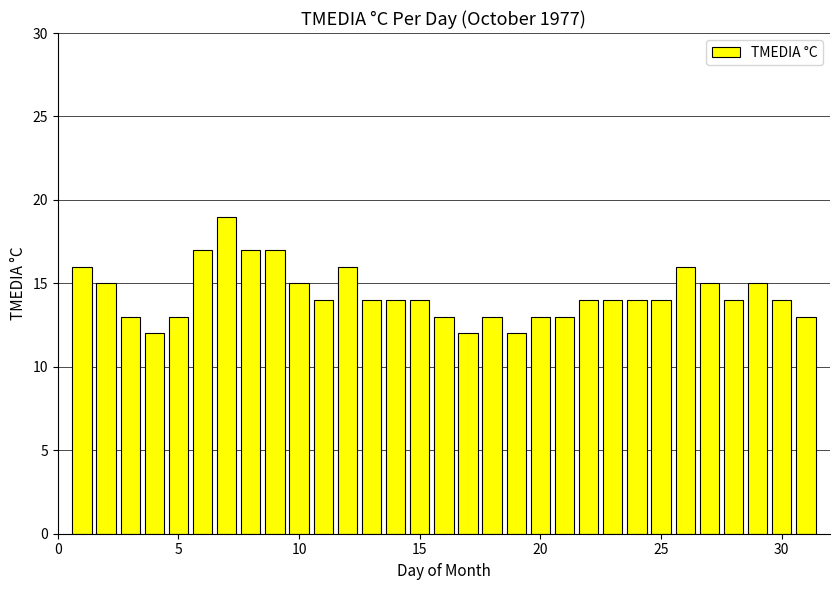

Count the values in the range 13 to 15.

21